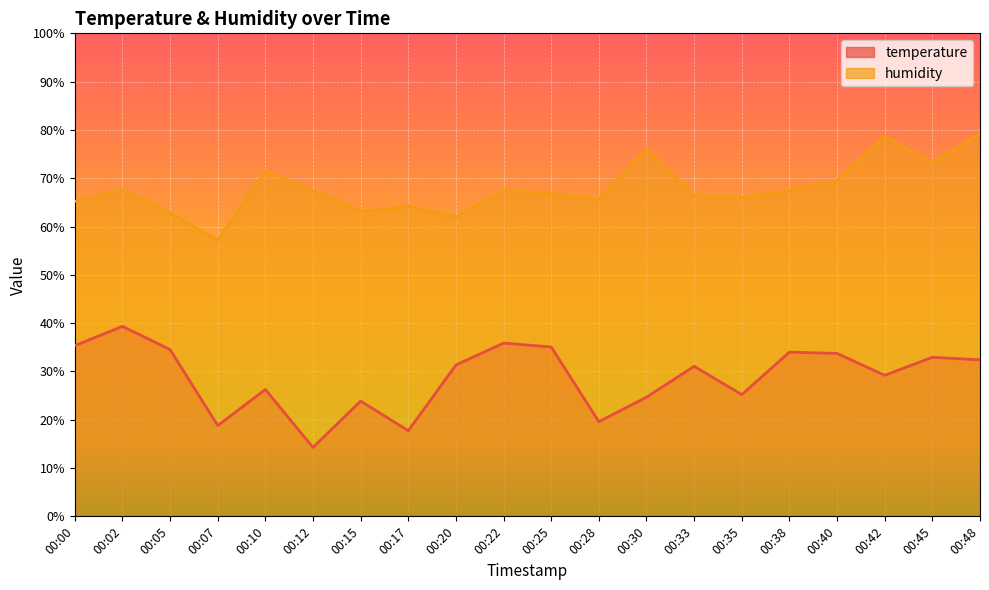

What are all the series names shown in the legend?

temperature, humidity